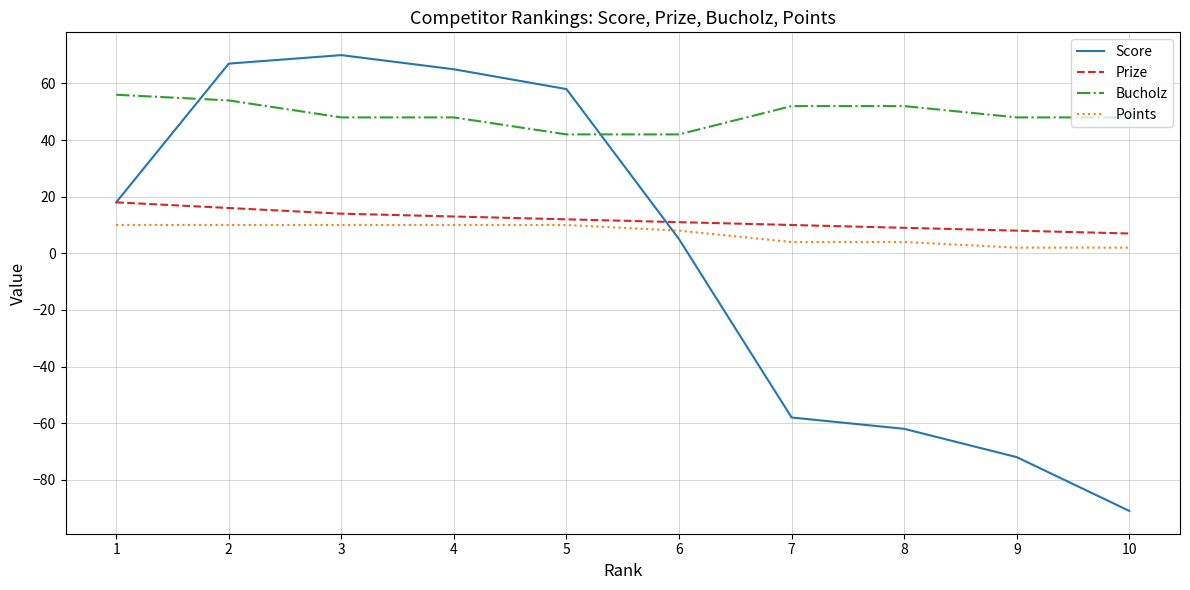

Rank the series by their maximum value, from highest to lowest.

Score, Bucholz, Prize, Points